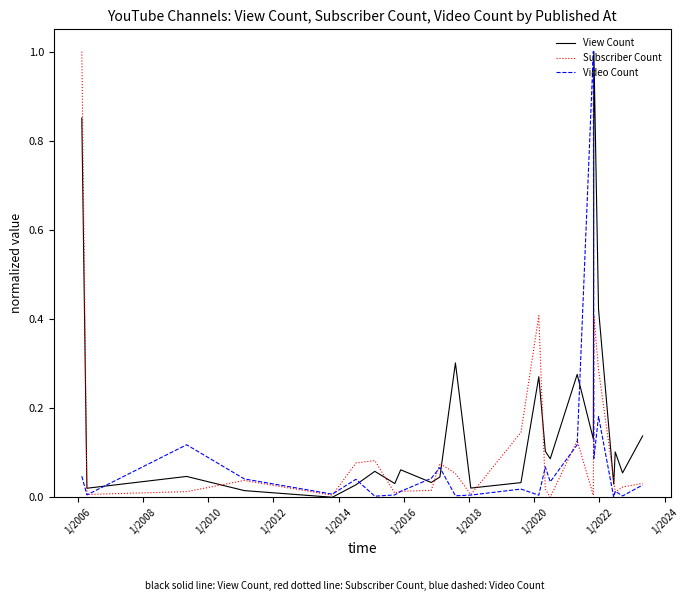

How many values in Subscriber Count are above zero?

24